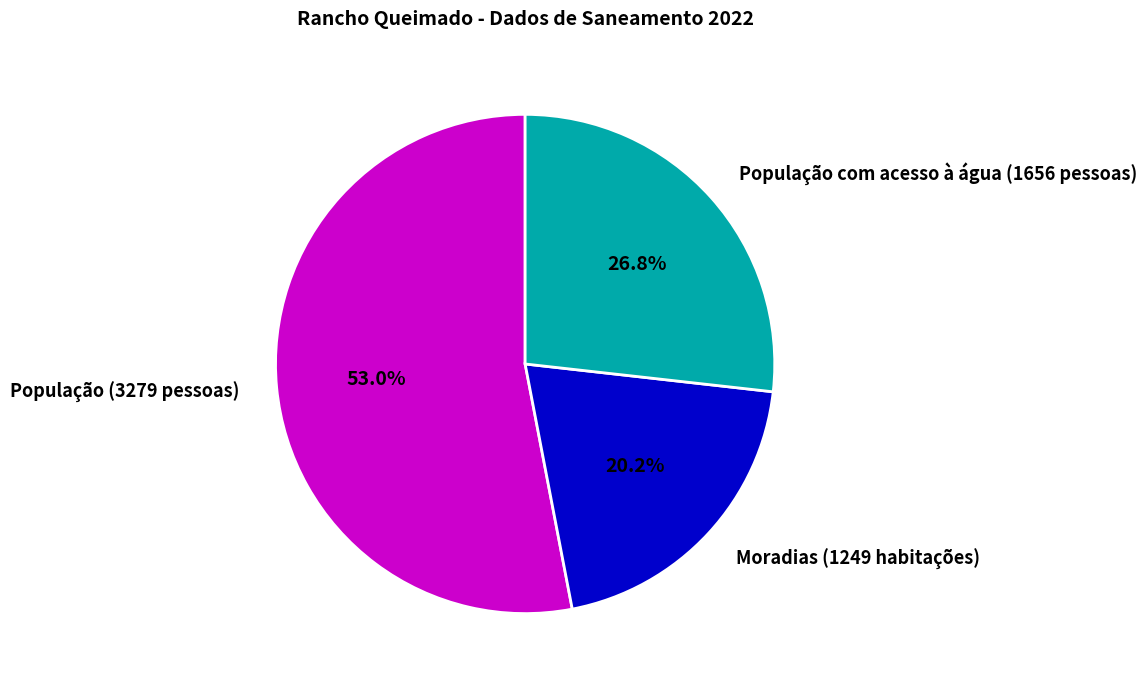

What portion of the pie excludes População (3279 pessoas)?

47.0%